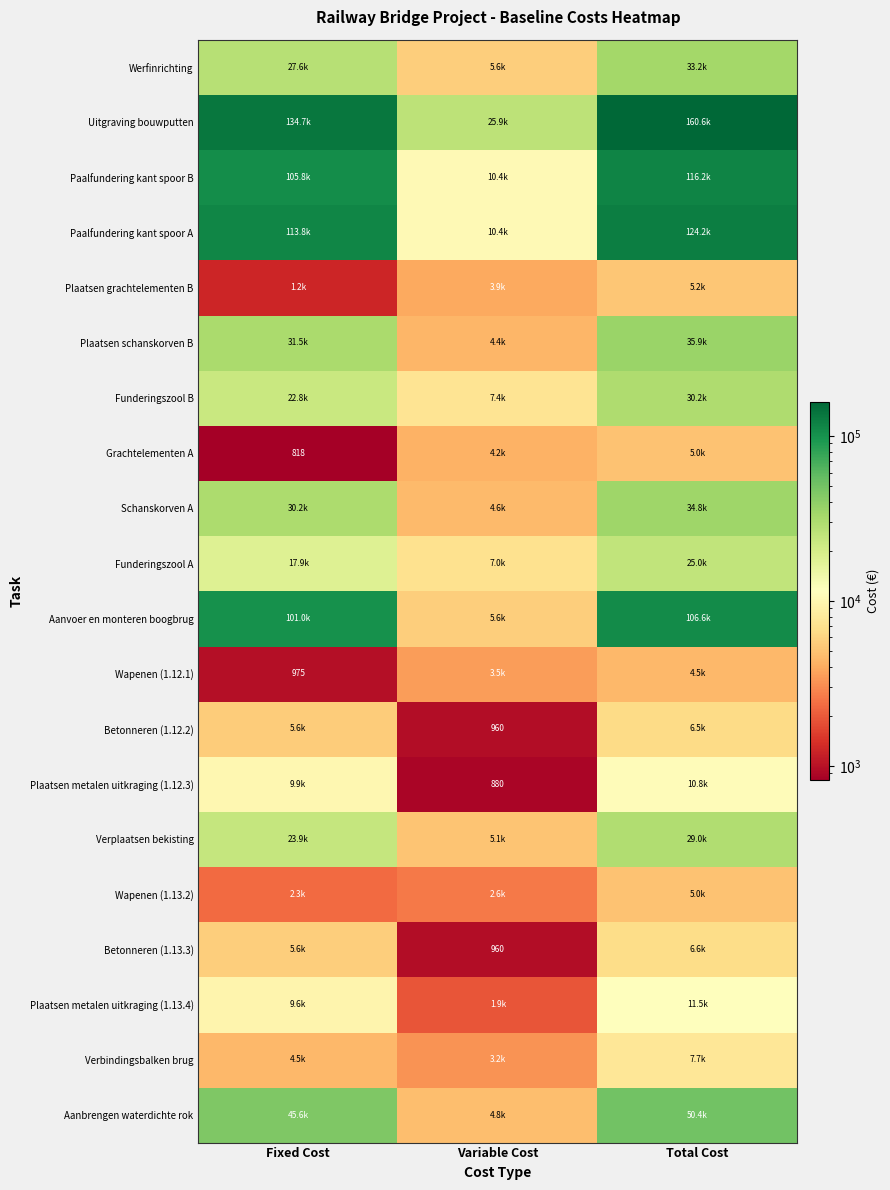

At which label does Paalfundering kant spoor B first exceed 105788?

Fixed Cost